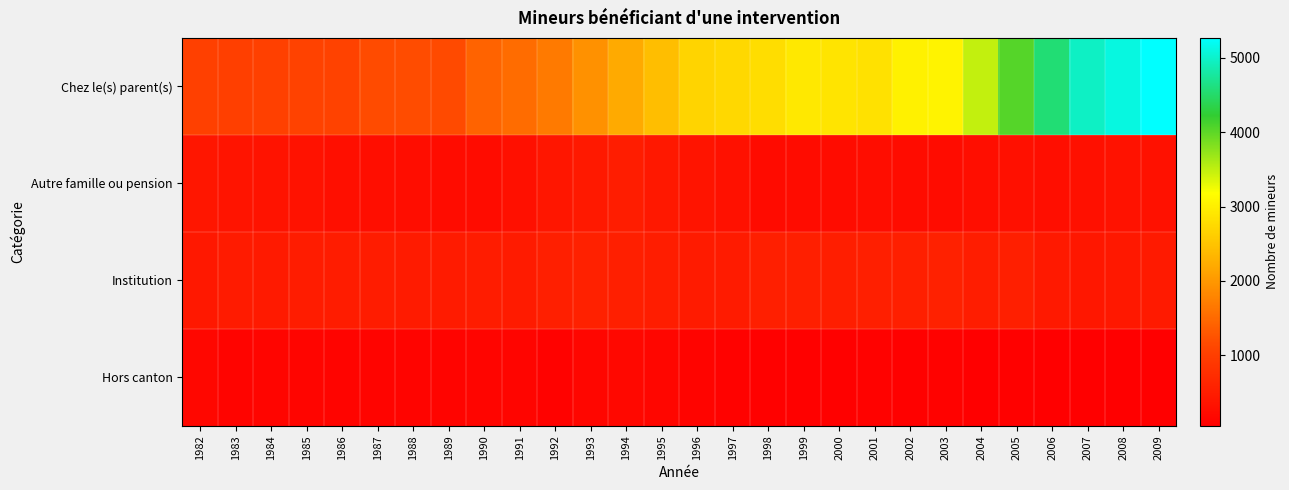

At which category does the chart reach its peak across all series?

2009